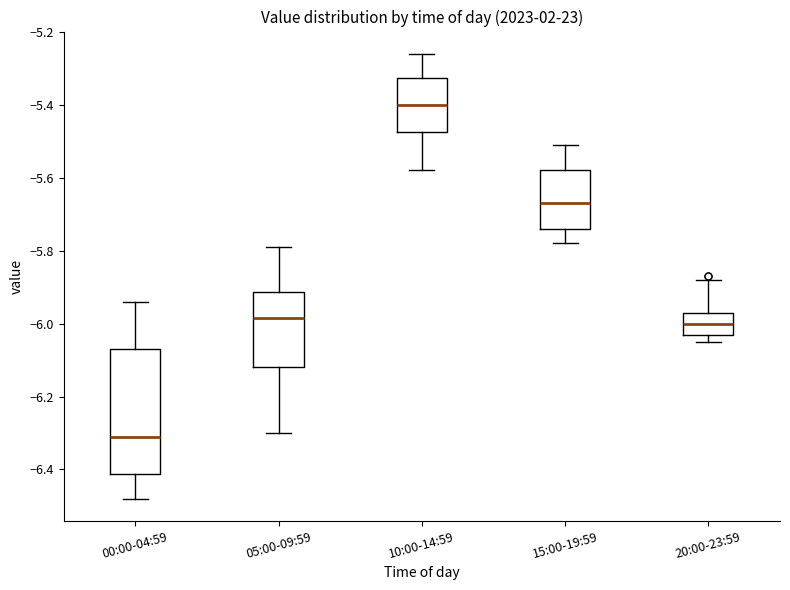

Which box is the tallest, from its lower edge to its upper edge?

00:00-04:59